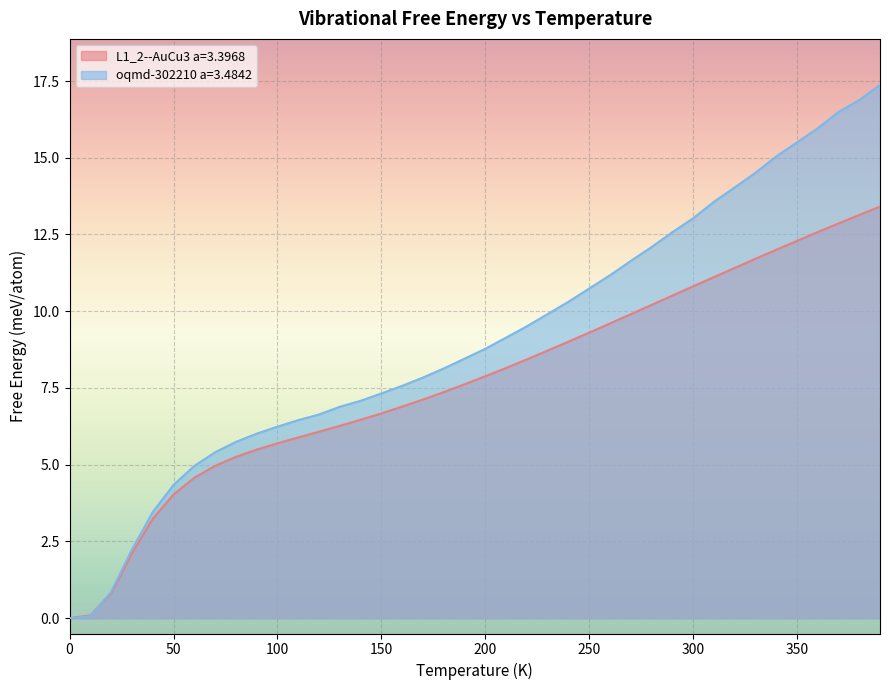

Reading left to right, what are all the values shown in this chart?

L1_2--AuCu3 a=3.3968: 0.0	0.1	0.8	2.1	3.2	4.0	4.6	5.0	5.3	5.5	5.7	5.9	6.1	6.3	6.5	6.7	6.9	7.1	7.4	7.6	7.9	8.1	8.4	8.7	9.0	9.3	9.6	9.9	10.2	10.5	10.8	11.1	11.4	11.7	12.0	12.3	12.6	12.9	13.1	13.4
oqmd-302210 a=3.4842: 0.0	0.1	0.9	2.2	3.5	4.3	5.0	5.4	5.7	6.0	6.2	6.5	6.6	6.9	7.1	7.3	7.6	7.8	8.1	8.5	8.8	9.1	9.5	9.9	10.3	10.7	11.2	11.6	12.1	12.6	13.0	13.6	14.0	14.5	15.0	15.5	16.0	16.5	16.9	17.4